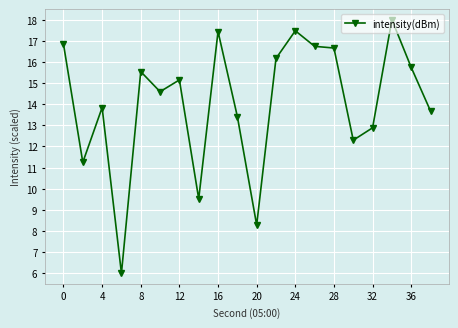

What is the sum of all values?

281.5